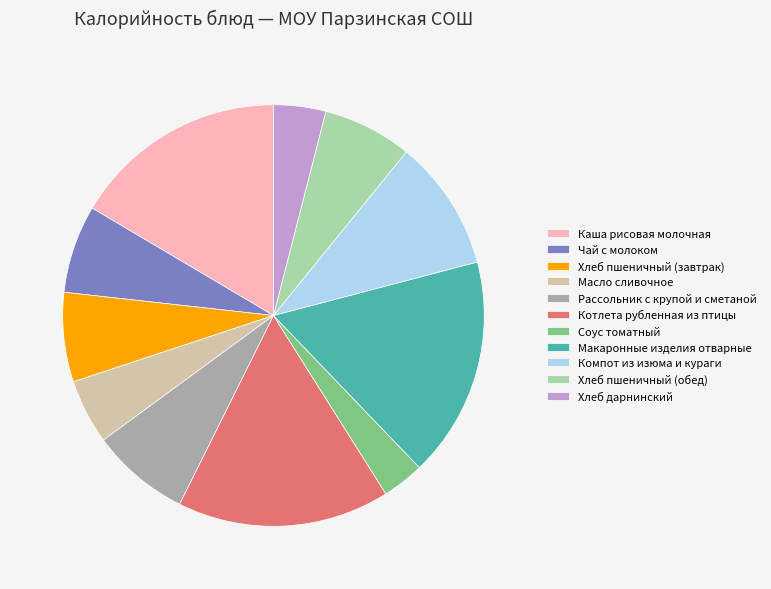

Approximately how many times larger is the value at Рассольник с крупой и сметаной compared to Каша рисовая молочная?

0.5